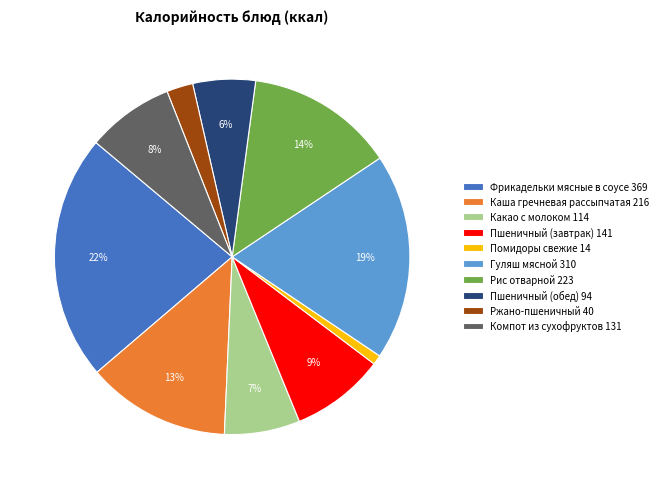

Do Каша гречневая рассыпчатая 216 and Ржано-пшеничный 40 together represent more than half of the pie?

No